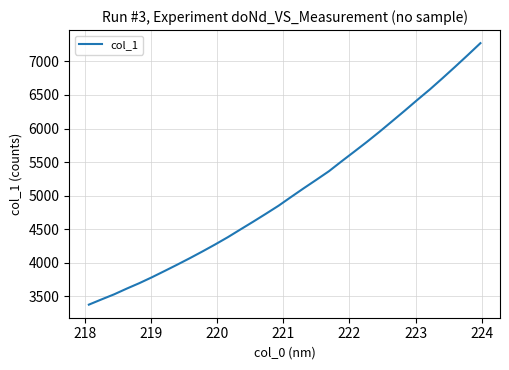

Does the chart have visible grid lines?

Yes